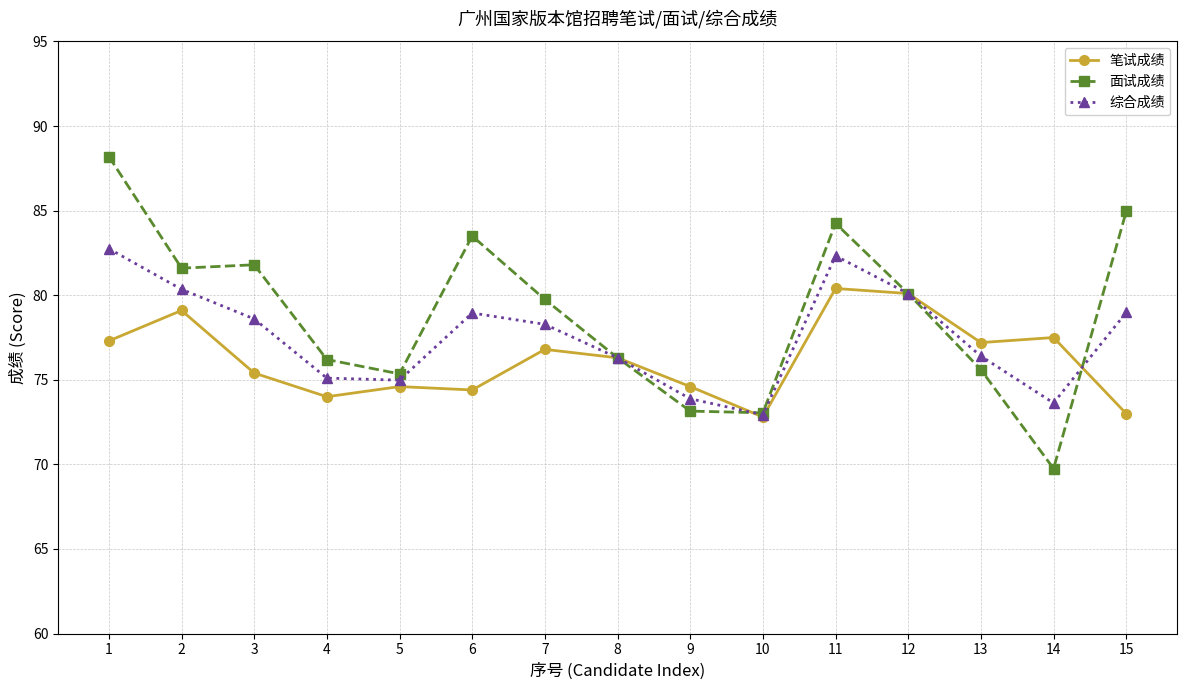

Where is the first local maximum for 综合成绩?

6